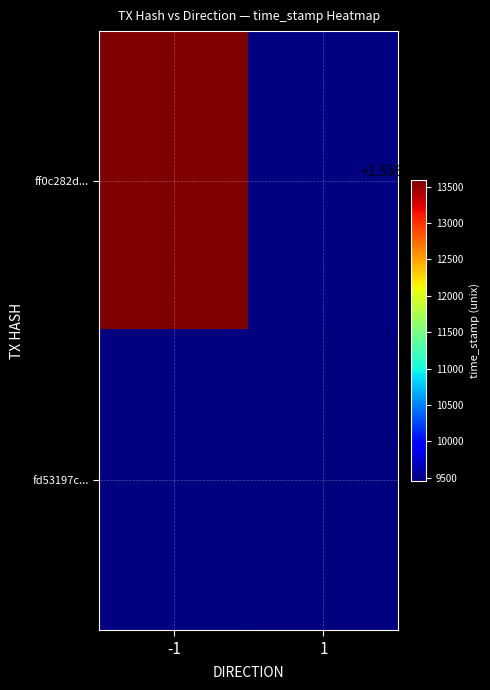

How many distinct data groups are displayed?

2